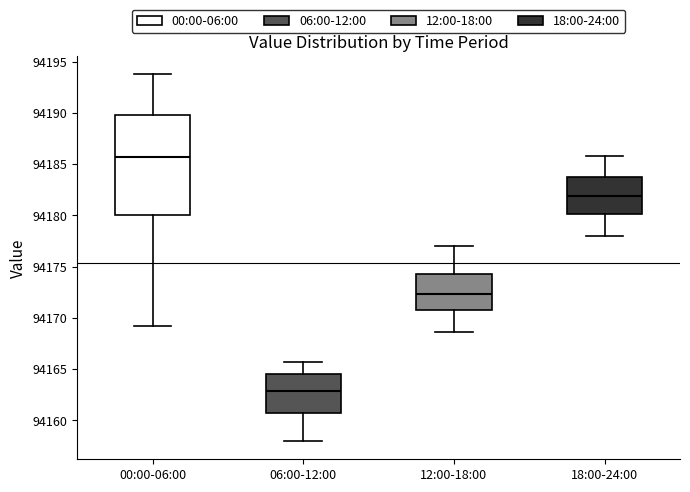

Where does the lower whisker of the box for 06:00-12:00 end on the y-axis? The values are not printed on the chart, so give them approximately, as read against the axis.

94158.0